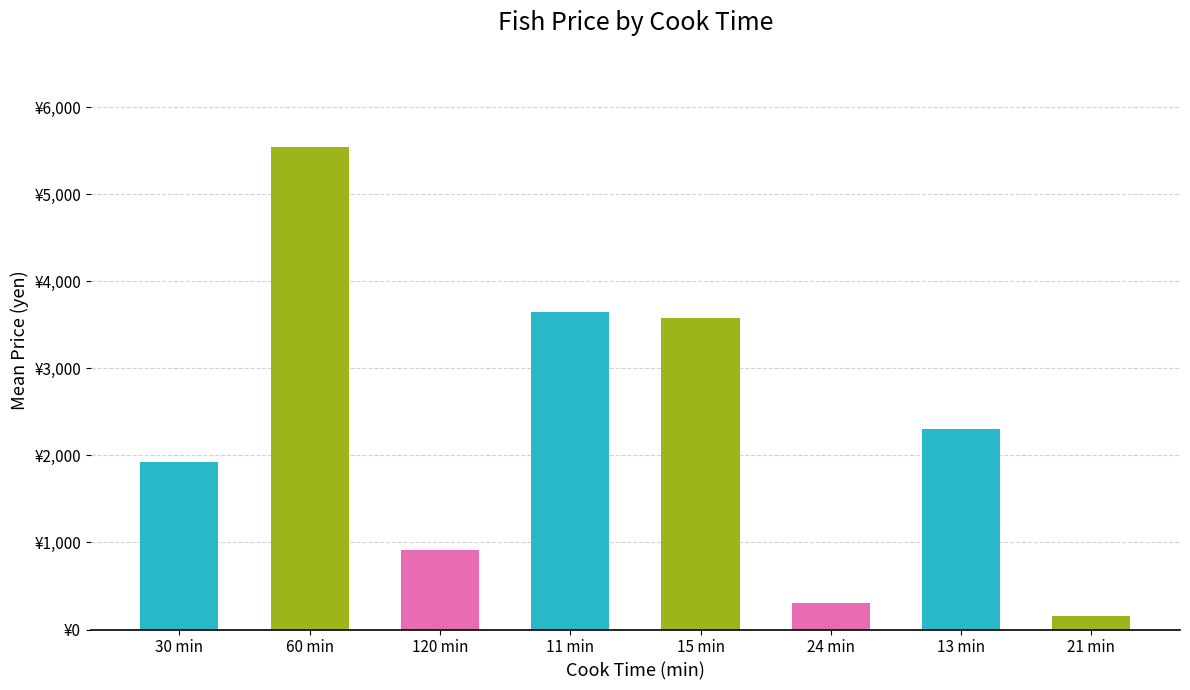

Does the chart contain any negative values?

No